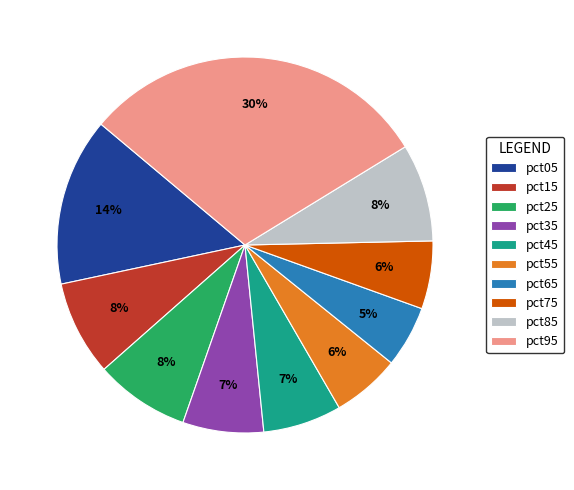

Is the sum of pct45 and pct65 greater than half?

No